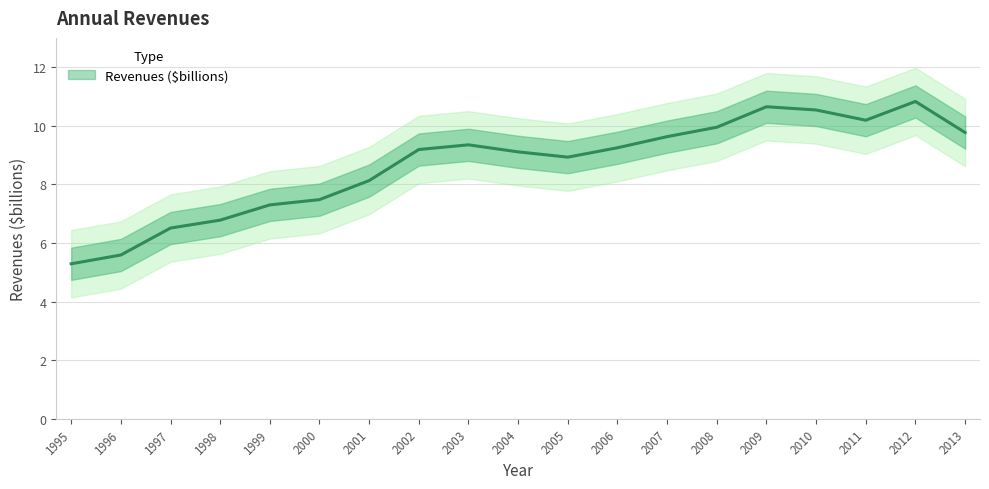

What is the minimum value shown in the chart?

5.3